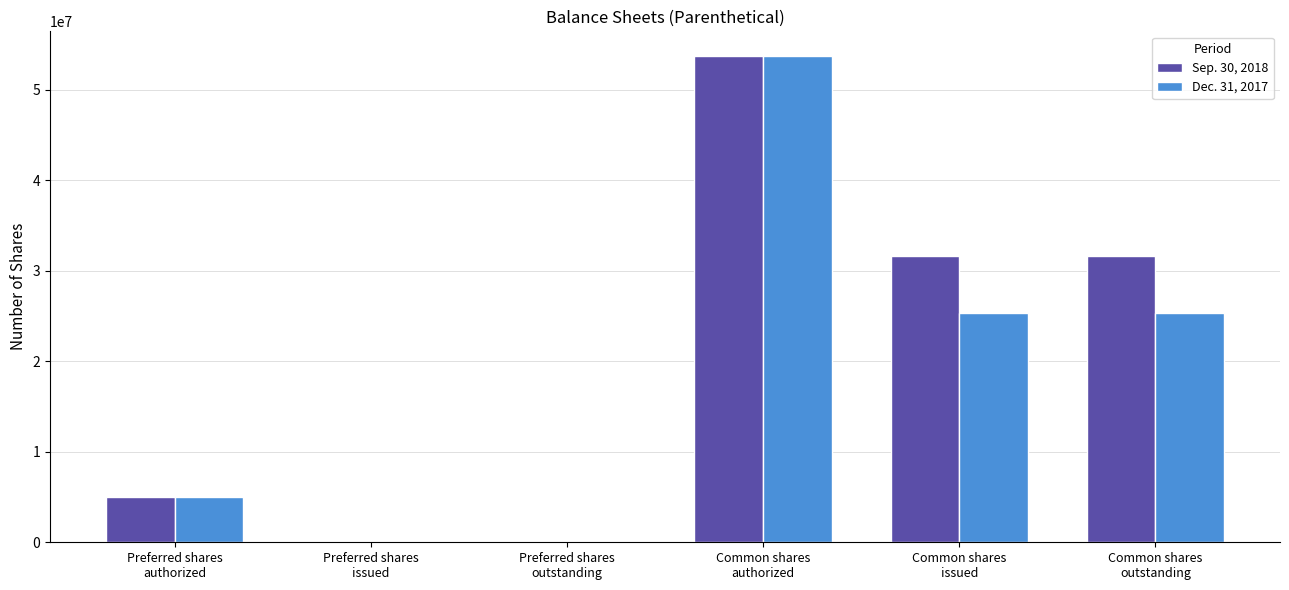

What is the greatest value displayed?

53750000